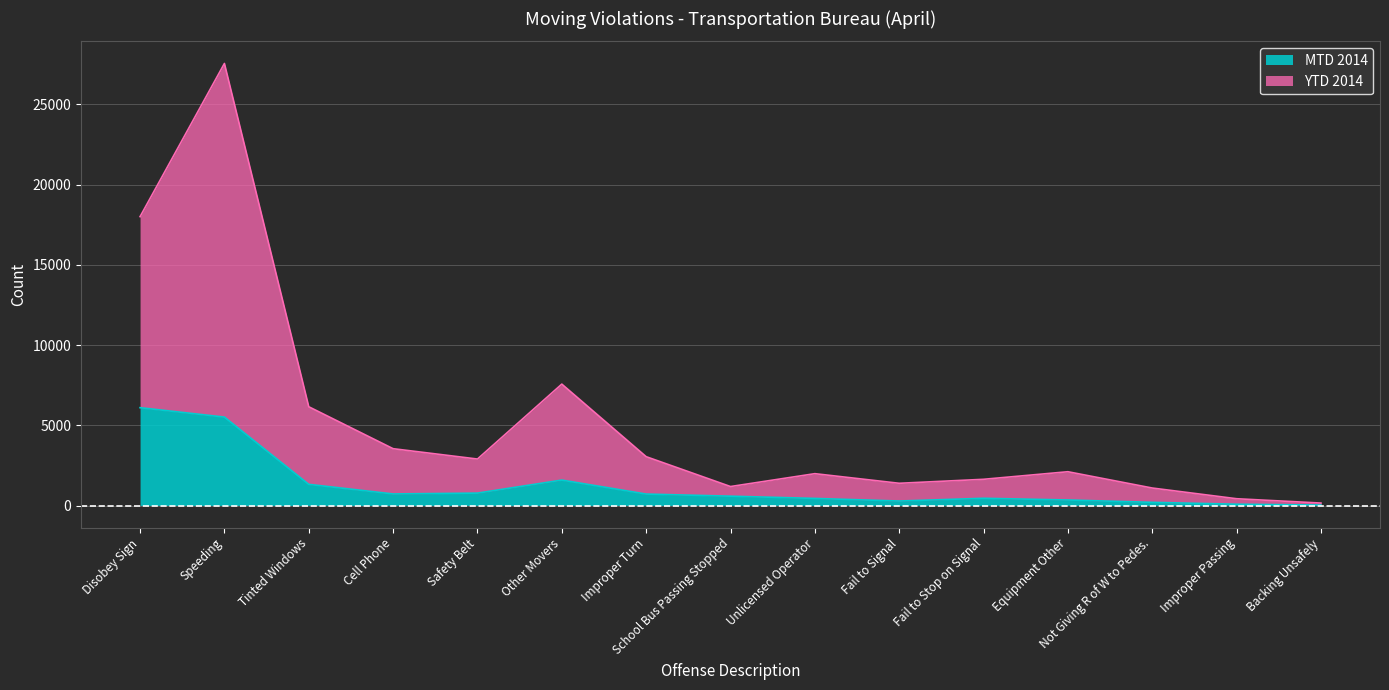

At which label does YTD 2014 reach its peak?

Speeding